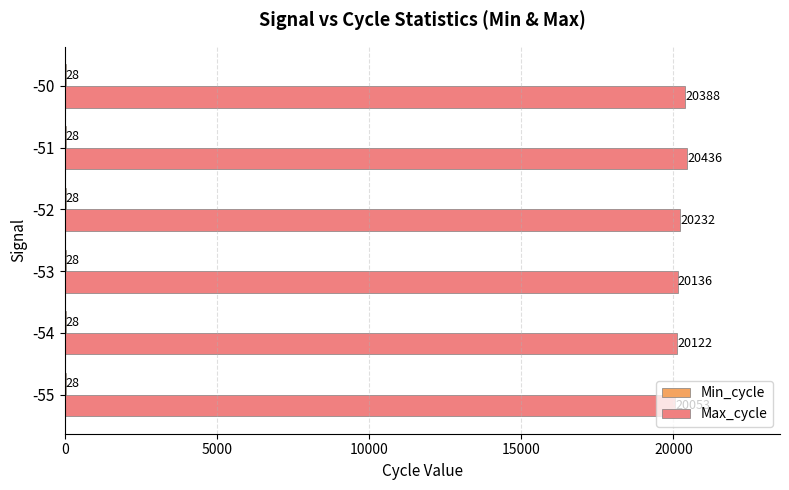

At which category is the sum across all series the highest?

-51